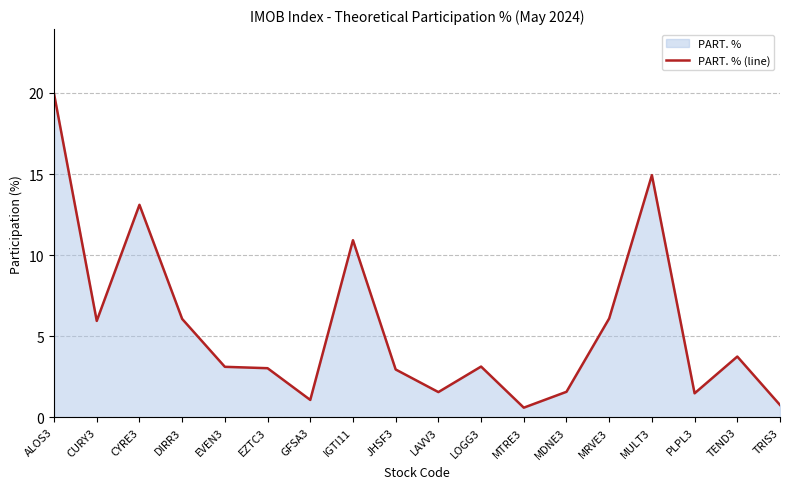

At which label is the value closest to 10?

IGTI11